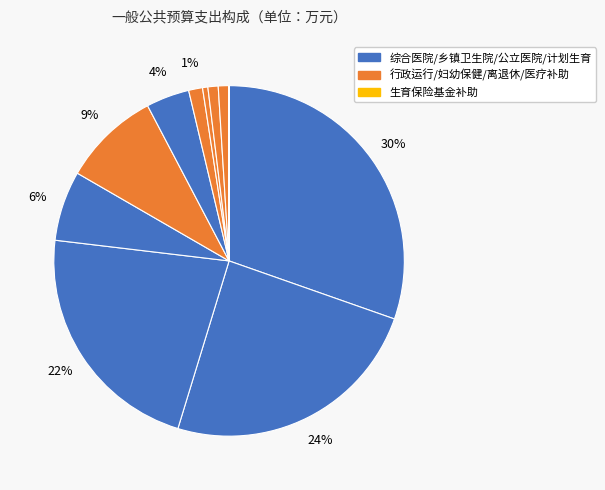

Is there any slice that represents more than half of the pie?

No